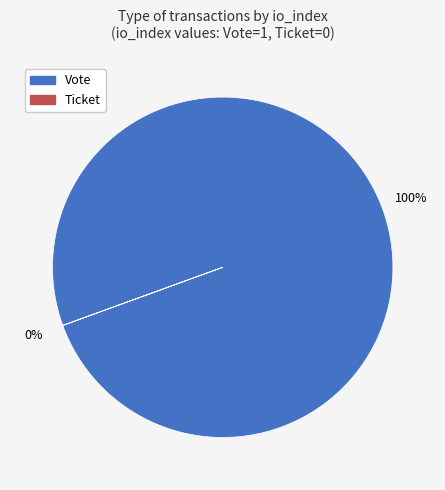

Is there a majority slice in this chart?

Yes